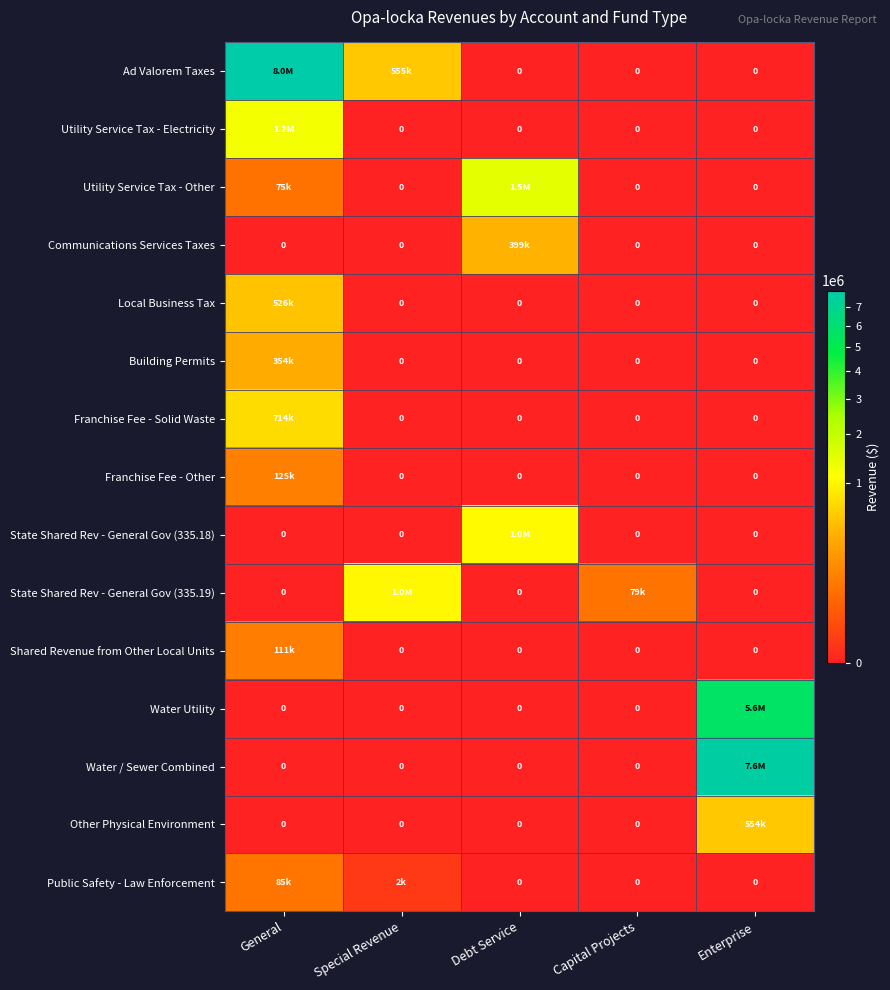

Between Debt Service and General, which is larger?

General